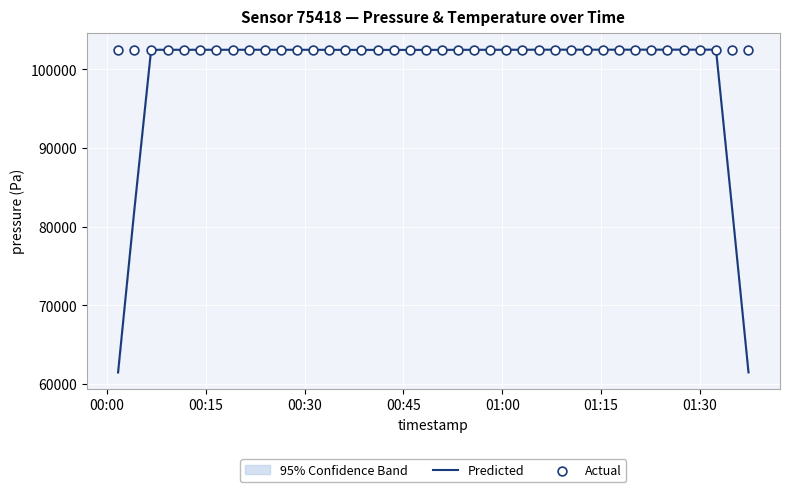

Which series contains the lowest Y value?

Predicted